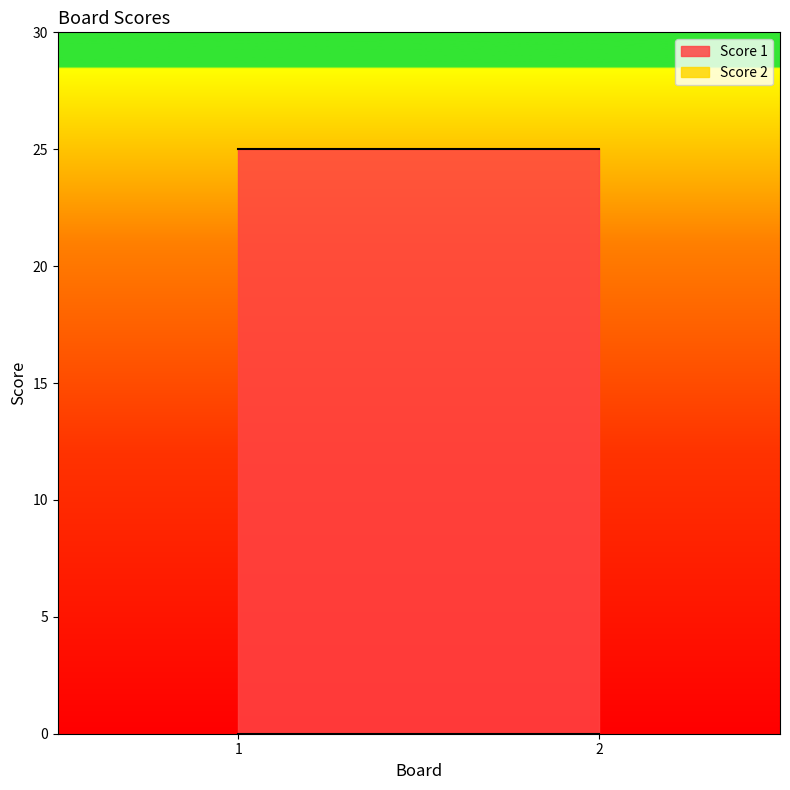

Rank the categories by Score 2 value from lowest to highest.

1, 2